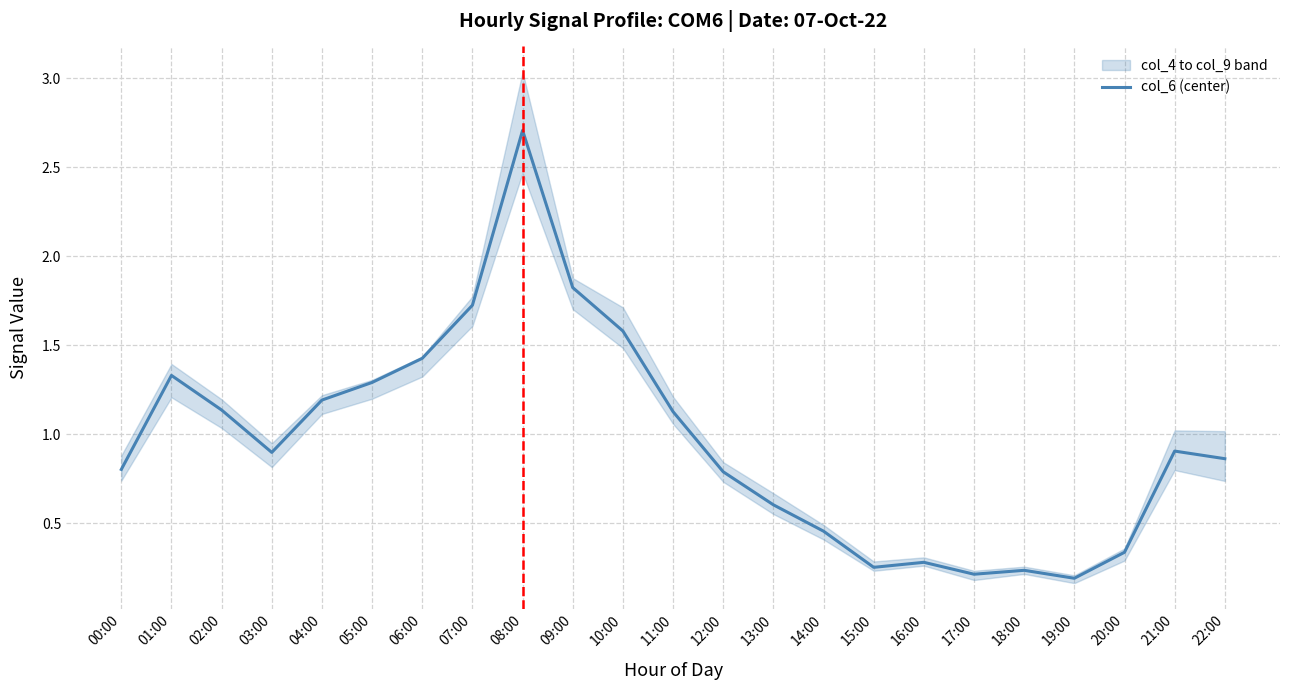

How many lines are shown in the chart?

1